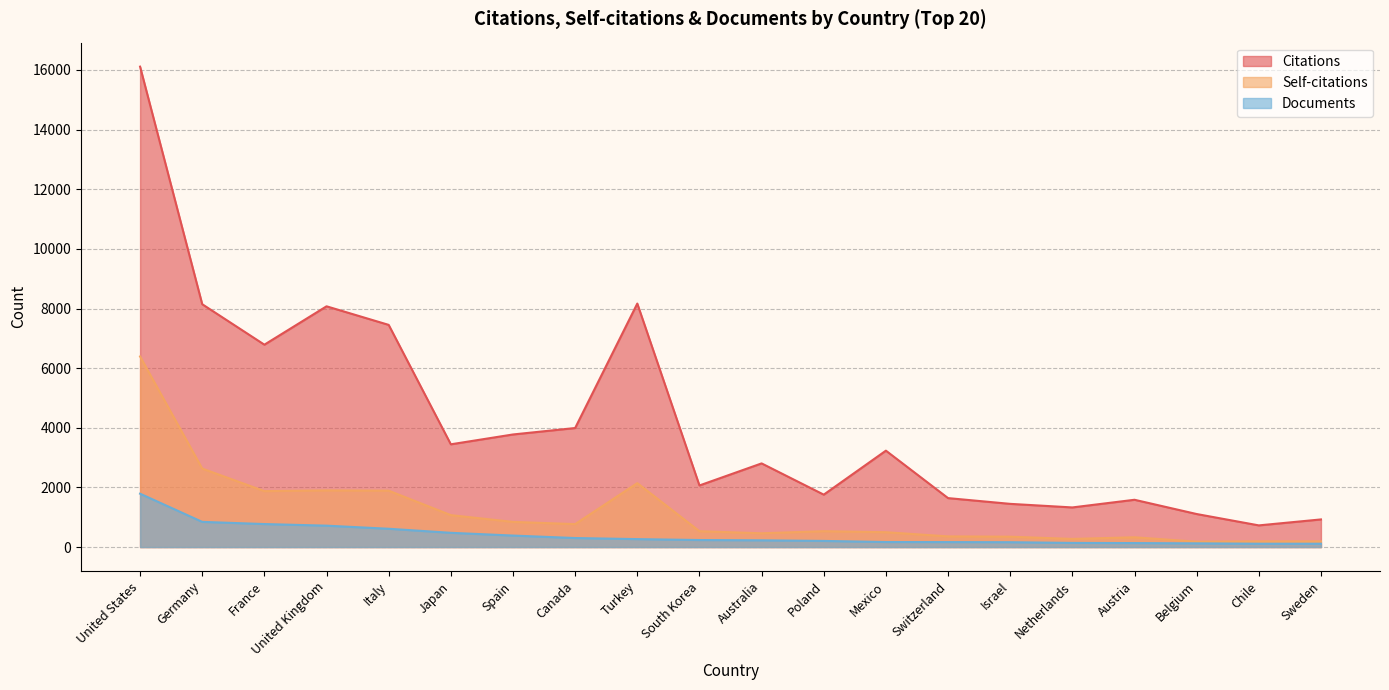

What is the difference between the maximum and minimum values in the Documents series?

1678